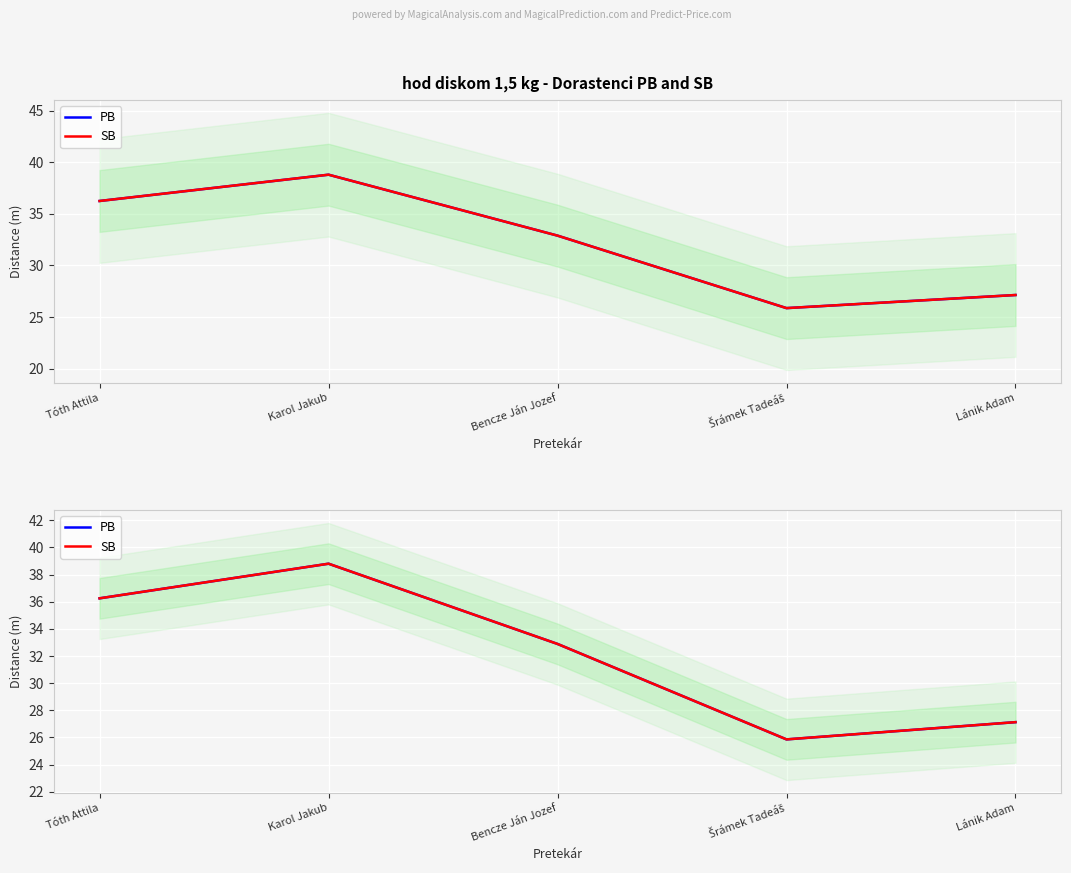

How many interior local peaks does the SB series have?

1